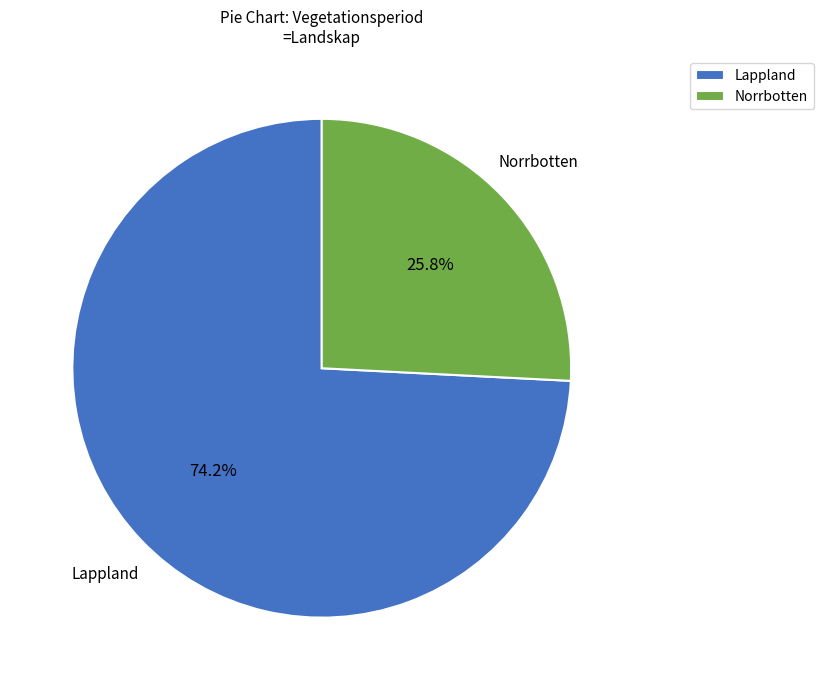

Between Norrbotten and Lappland, which is larger?

Lappland